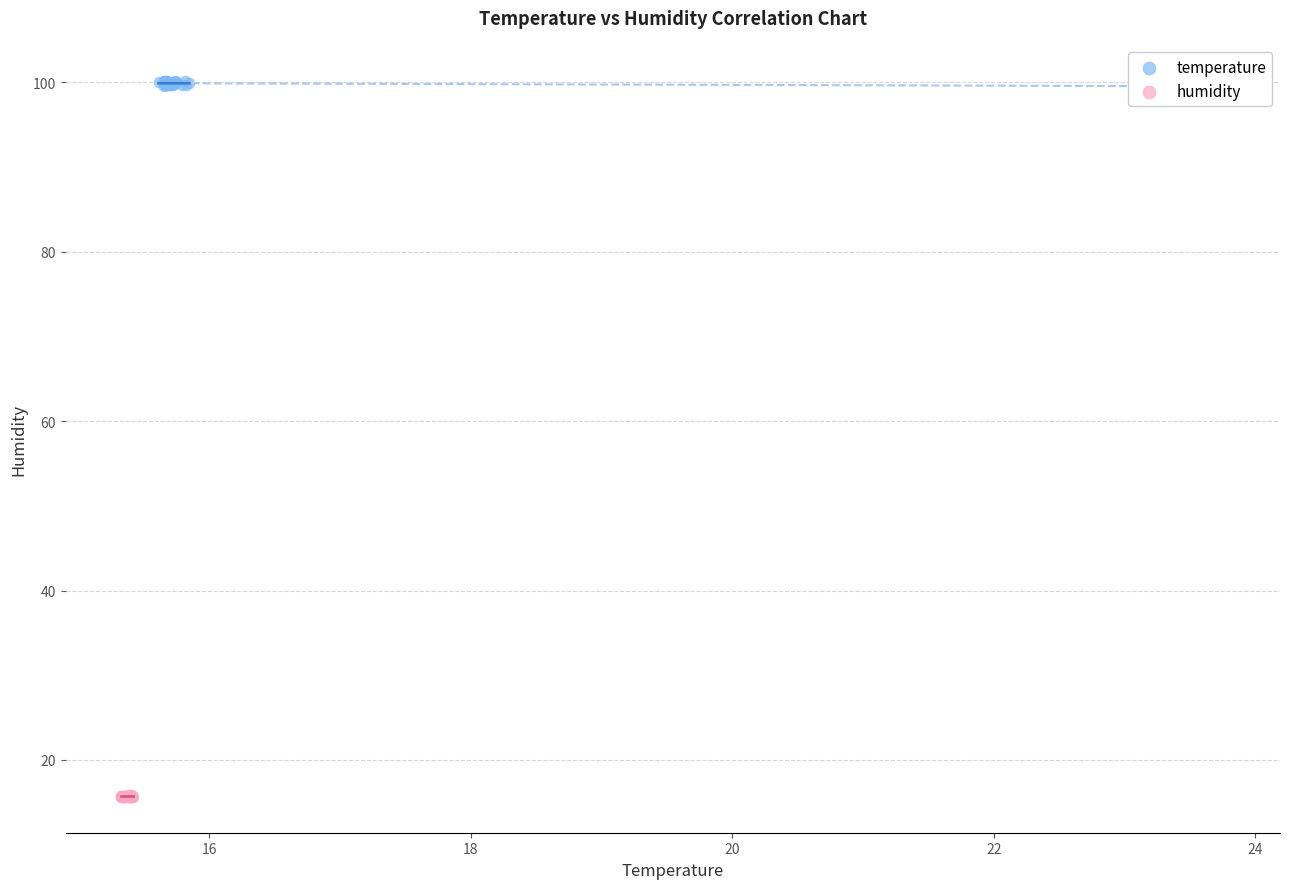

Which series contains the highest Y value?

temperature